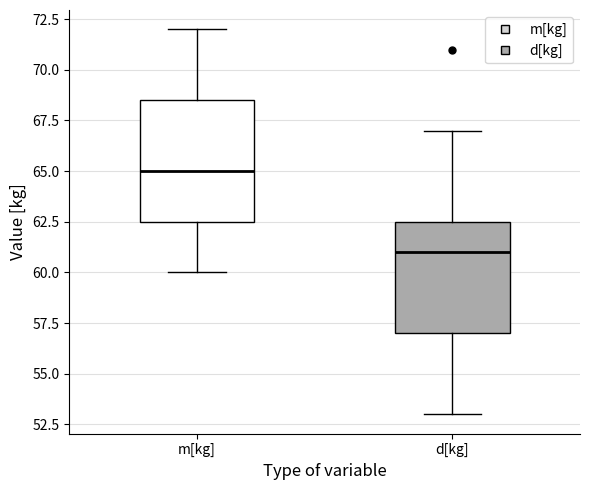

Reading left to right, read every box against the y-axis: the position of its median line, the range the box covers, and the ends of its whiskers. The values are not printed on the chart, so give them approximately, as read against the axis.

m[kg]: median 65.0, box 62.5 to 68.5, whiskers 60.0 to 72.0
d[kg]: median 61.0, box 57.0 to 62.5, whiskers 53.0 to 67.0